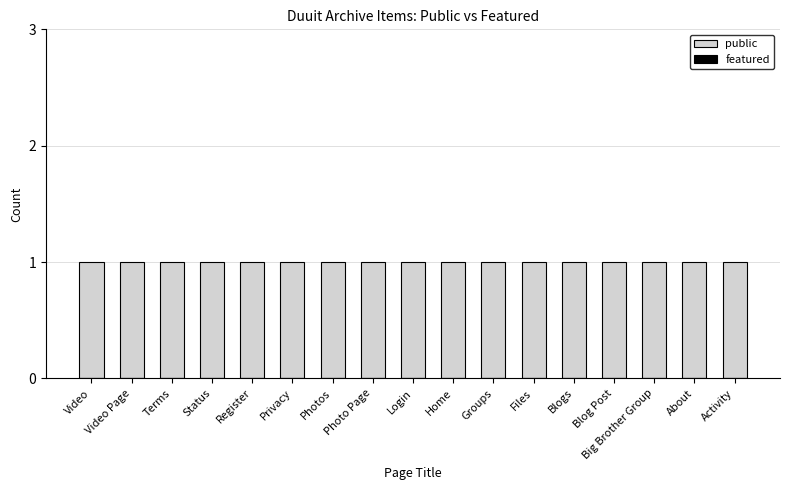

What are all the series names shown in the legend?

public, featured